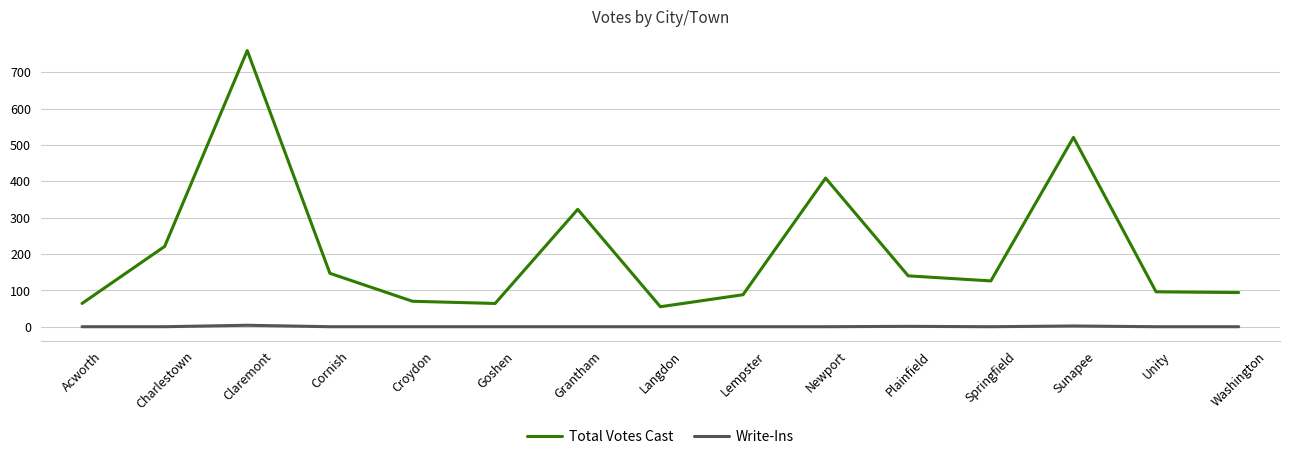

At Lempster, list the series in order from smallest to largest.

Write-Ins, Total Votes Cast